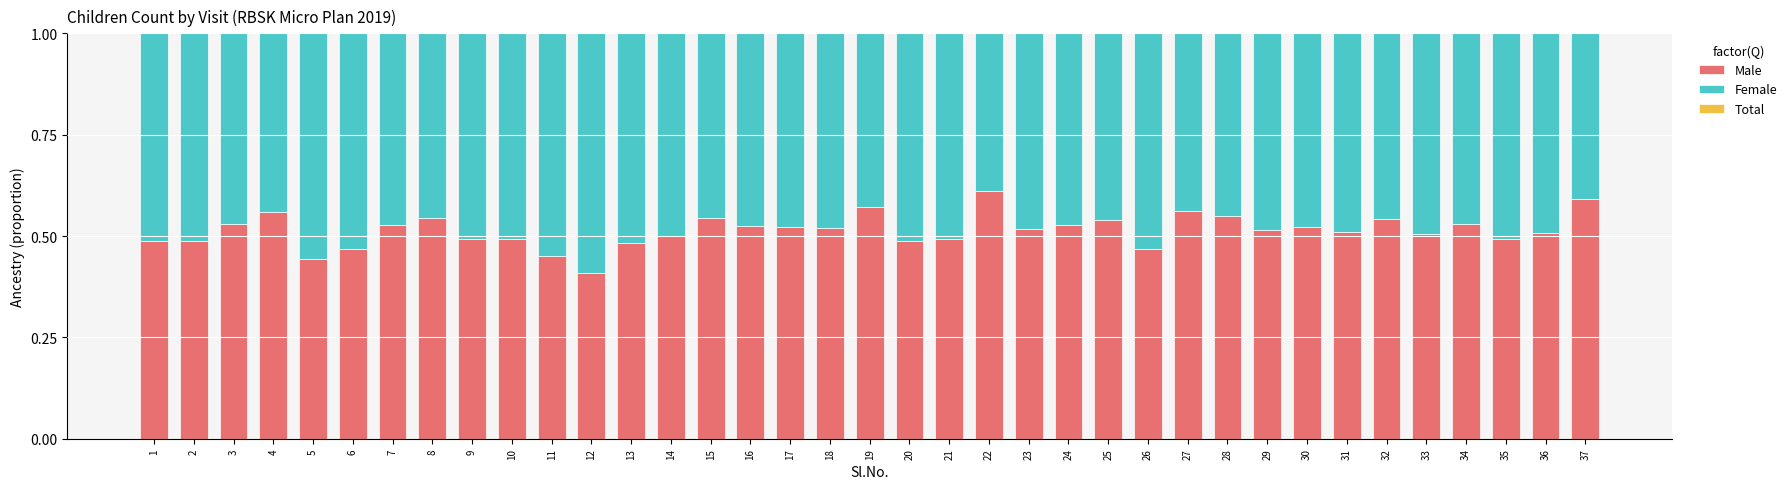

Reading left to right, extract all data points from this chart.

Male: 0.5	0.5	0.5	0.6	0.4	0.5	0.5	0.5	0.5	0.5	0.5	0.4	0.5	0.5	0.5	0.5	0.5	0.5	0.6	0.5	0.5	0.6	0.5	0.5	0.5	0.5	0.6	0.5	0.5	0.5	0.5	0.5	0.5	0.5	0.5	0.5	0.6
Female: 0.5	0.5	0.5	0.4	0.6	0.5	0.5	0.5	0.5	0.5	0.5	0.6	0.5	0.5	0.5	0.5	0.5	0.5	0.4	0.5	0.5	0.4	0.5	0.5	0.5	0.5	0.4	0.5	0.5	0.5	0.5	0.5	0.5	0.5	0.5	0.5	0.4
Total: 1.0	1.0	1.0	1.0	1.0	1.0	1.0	1.0	1.0	1.0	1.0	1.0	1.0	1.0	1.0	1.0	1.0	1.0	1.0	1.0	1.0	1.0	1.0	1.0	1.0	1.0	1.0	1.0	1.0	1.0	1.0	1.0	1.0	1.0	1.0	1.0	1.0